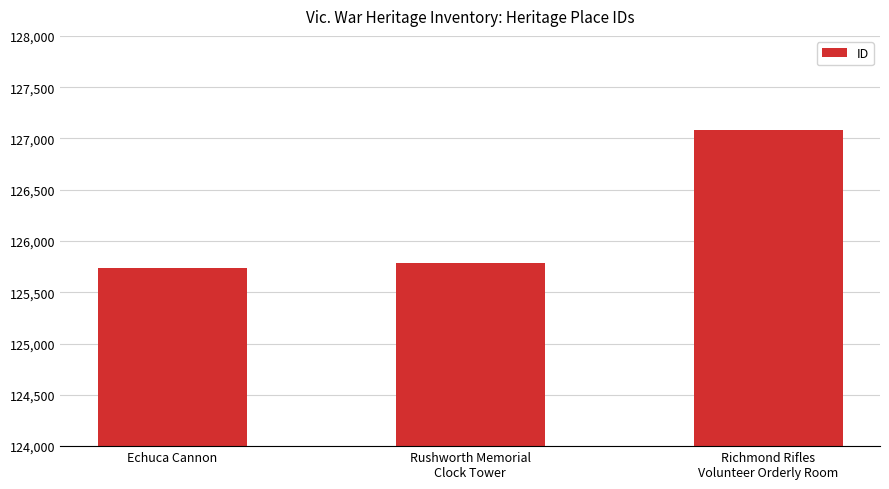

Are the bars grouped side by side (vs. stacked)?

No